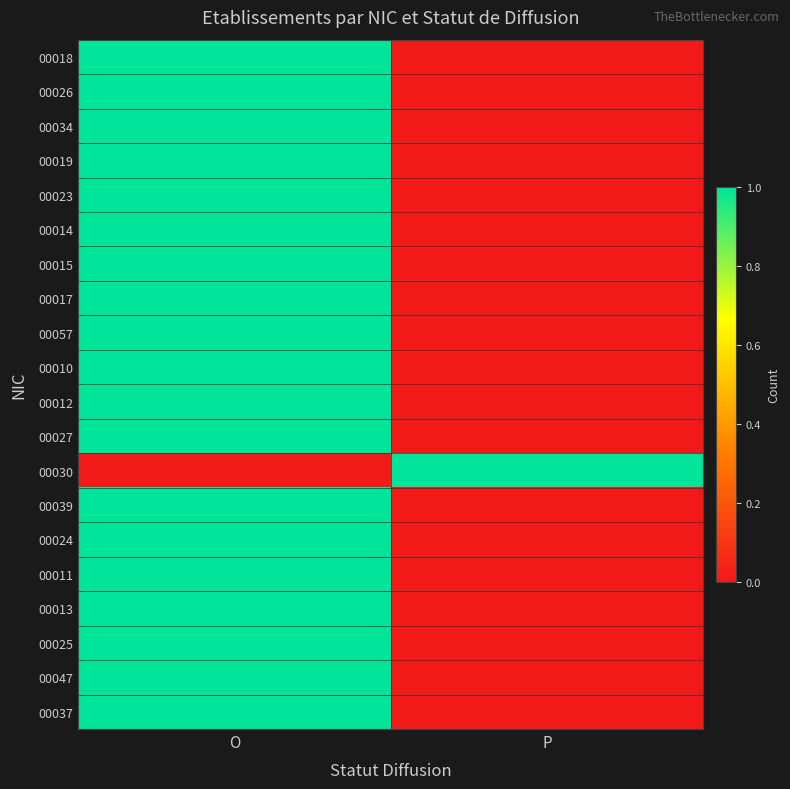

Reading left to right, extract all data points from this chart.

00018: O=1	P=0
00026: O=1	P=0
00034: O=1	P=0
00019: O=1	P=0
00023: O=1	P=0
00014: O=1	P=0
00015: O=1	P=0
00017: O=1	P=0
00057: O=1	P=0
00010: O=1	P=0
00012: O=1	P=0
00027: O=1	P=0
00030: O=0	P=1
00039: O=1	P=0
00024: O=1	P=0
00011: O=1	P=0
00013: O=1	P=0
00025: O=1	P=0
00047: O=1	P=0
00037: O=1	P=0